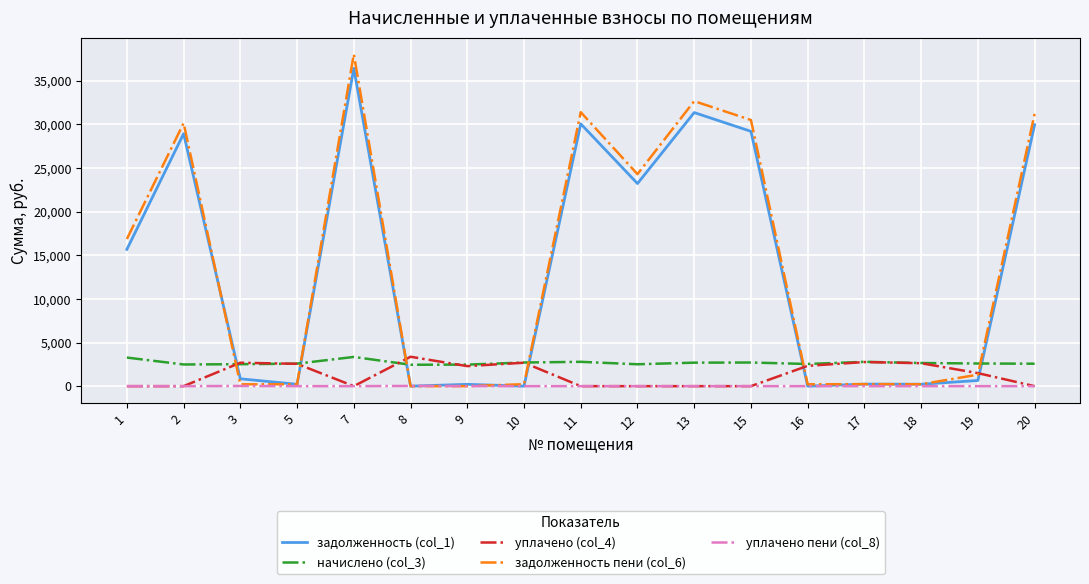

Read the задолженность (col_1) value at 18.

221.1